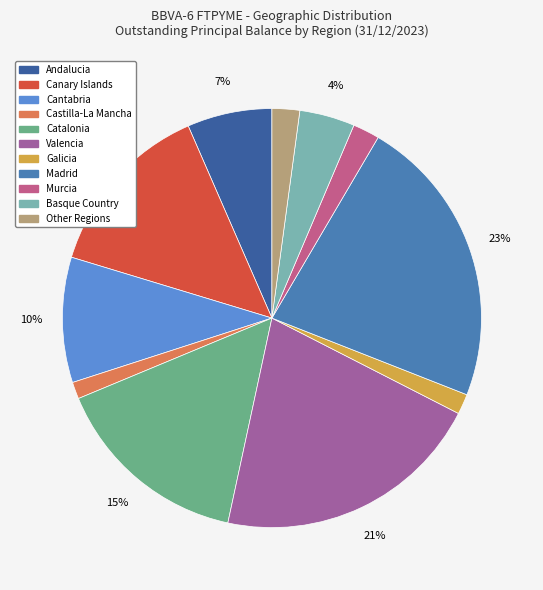

To the nearest percent, what is the average slice percentage?

9%